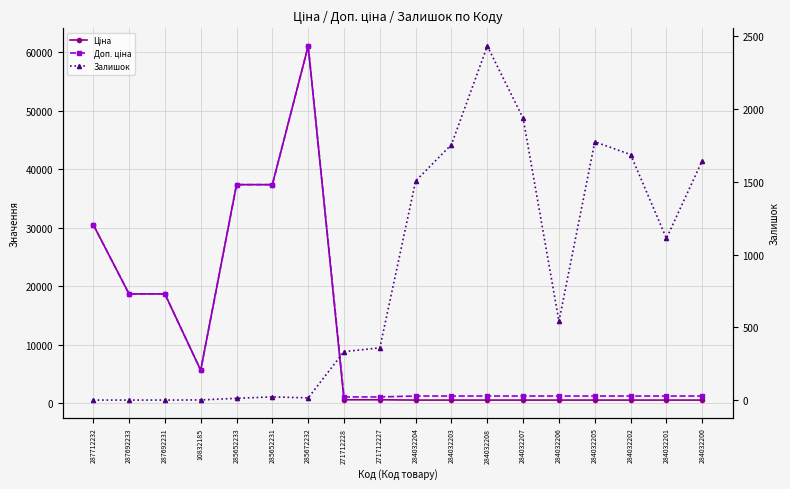

True or false: Доп. ціна and Ціна intersect in this chart.

False